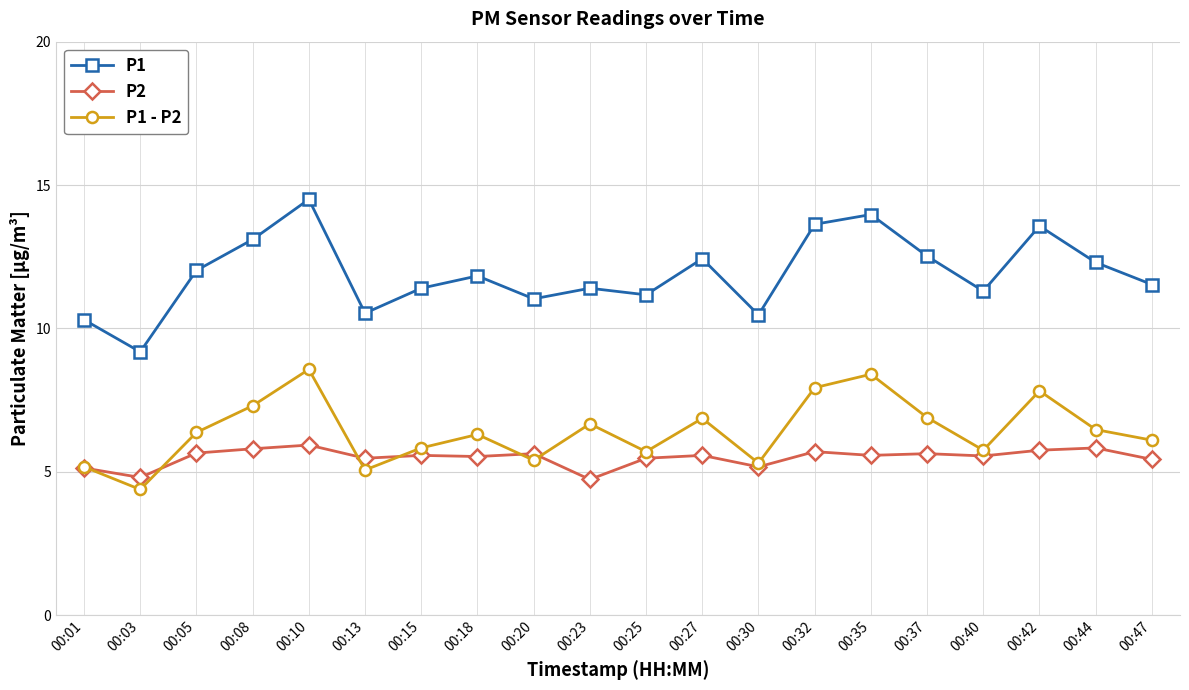

What is the difference between the maximum and second lowest values in the P1 series?

4.2